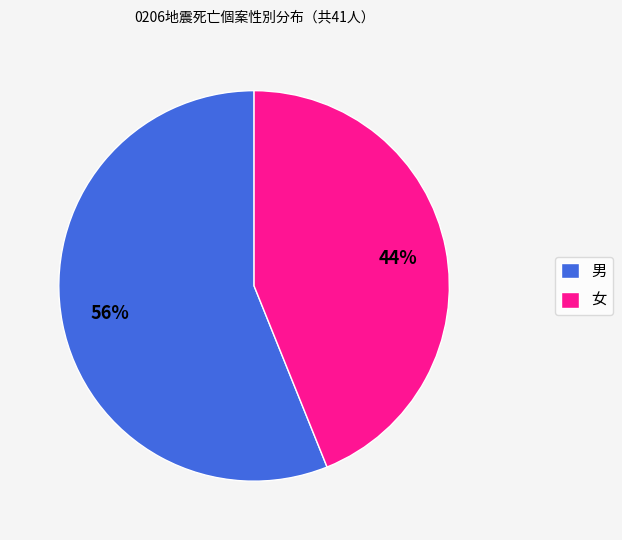

Count the number of slices in the pie.

2